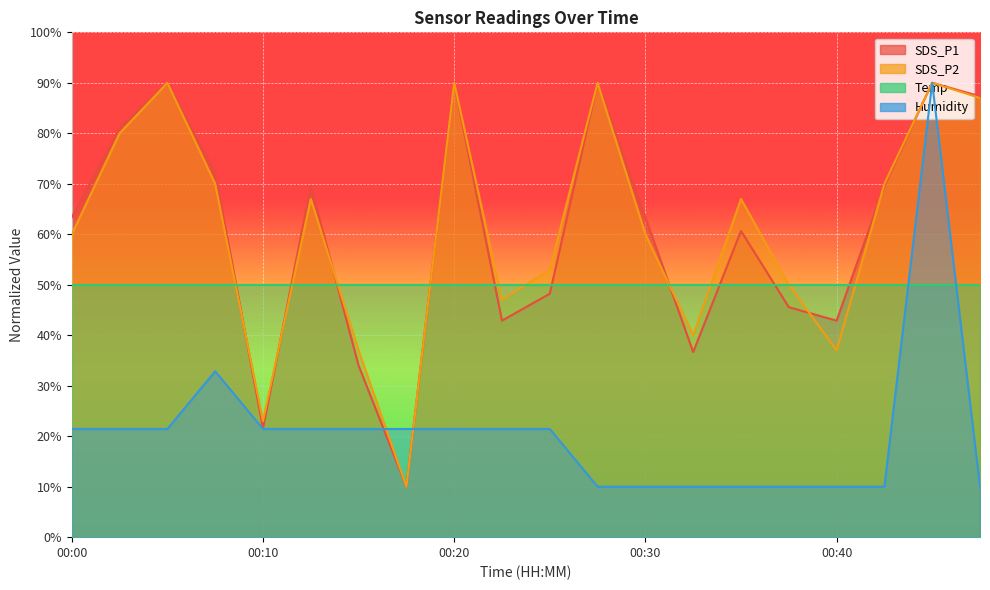

Where is the first local minimum for SDS_P1?

00:10